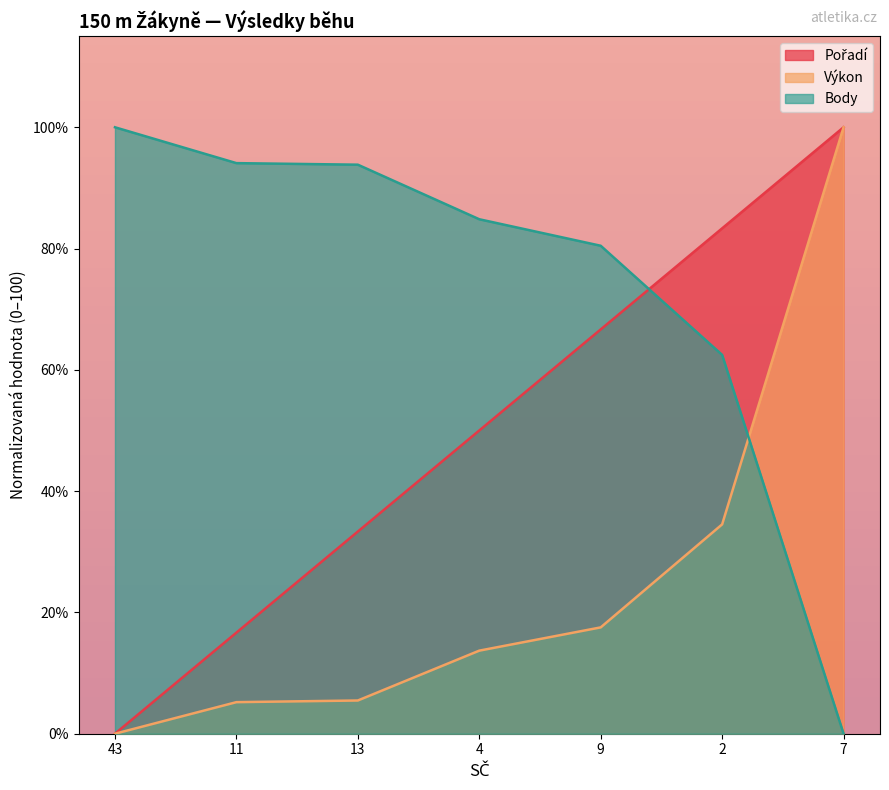

Reading left to right, transcribe all the data shown in this chart.

Pořadí: 43=0.0	11=16.7	13=33.3	4=50.0	9=66.7	2=83.3	7=100.0
Výkon: 43=0.0	11=5.2	13=5.5	4=13.7	9=17.5	2=34.5	7=100.0
Body: 43=100.0	11=94.1	13=93.8	4=84.8	9=80.5	2=62.5	7=0.0